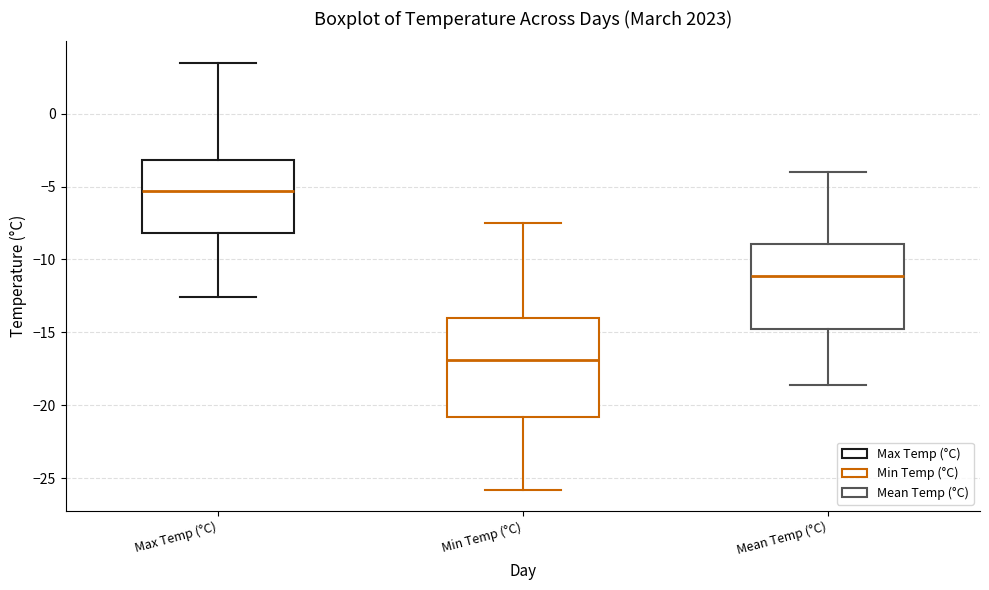

Where is the upper edge of the box for Min Temp (°C) on the y-axis? The values are not printed on the chart, so give them approximately, as read against the axis.

-14.0